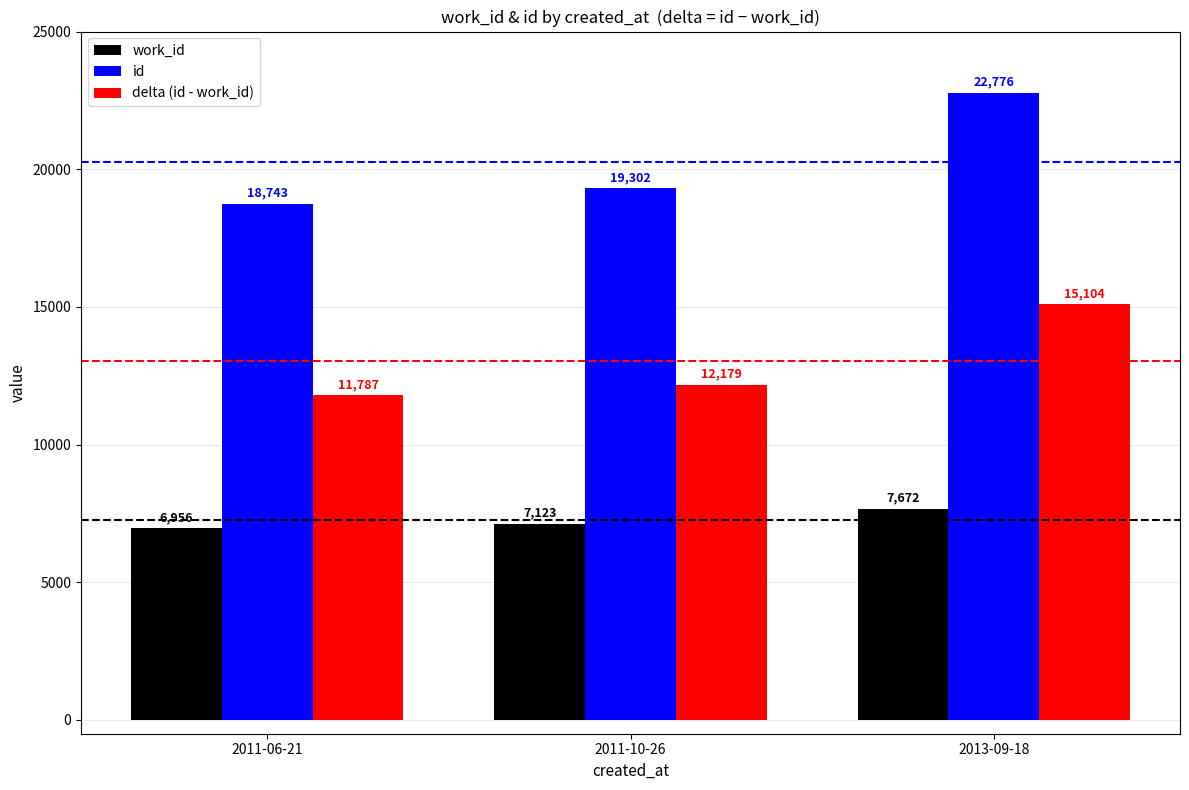

Which category has the highest value in the id series?

2013-09-18